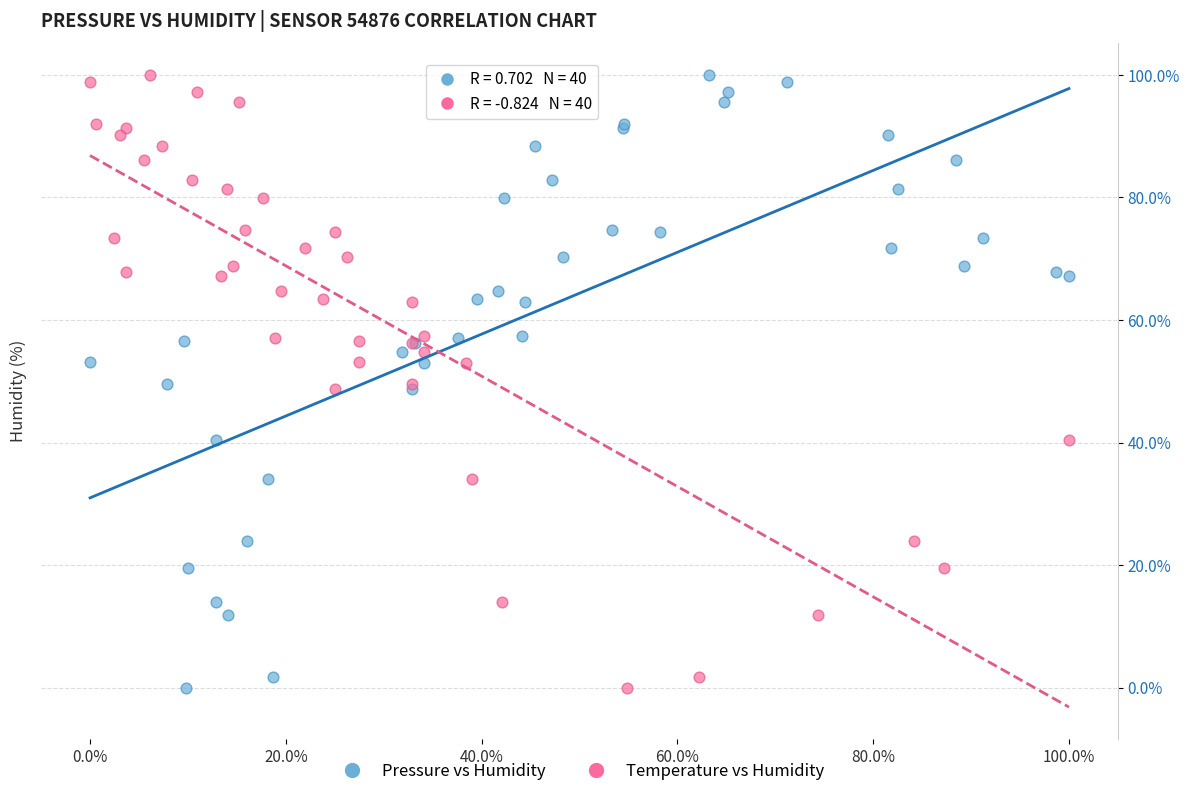

What are all the series names shown in the legend?

Pressure vs Humidity, Temperature vs Humidity